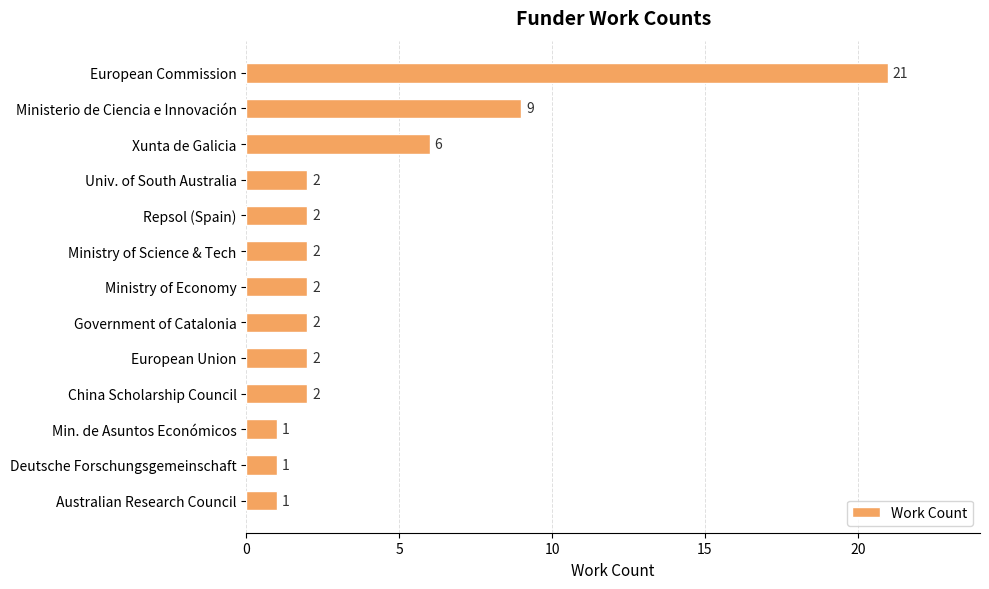

The chart shows a value of 1 at Ministry of Economy. True or false?

False